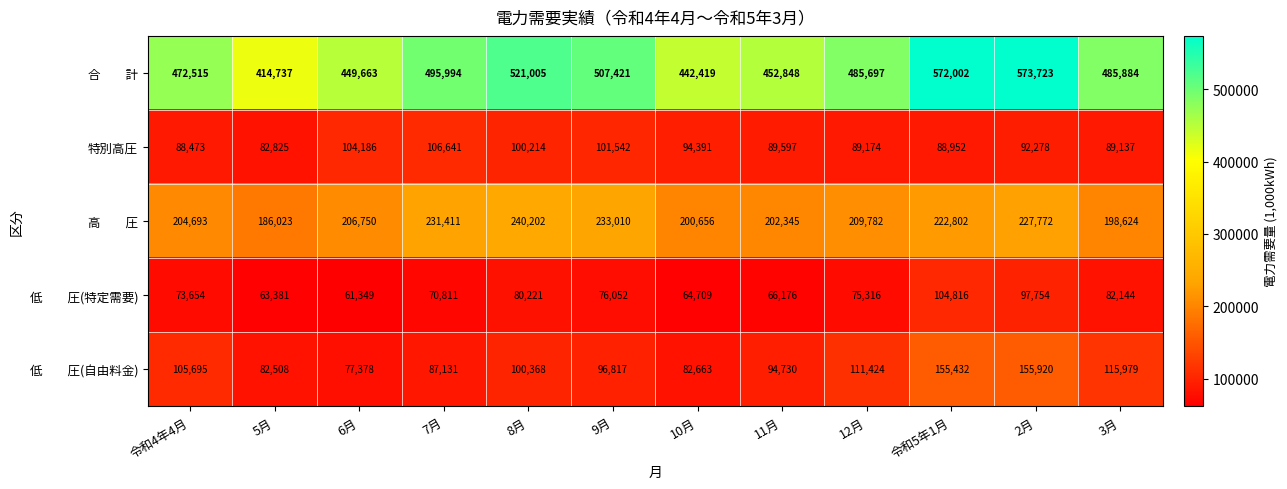

What is the total value across all series at 令和4年4月?

945030